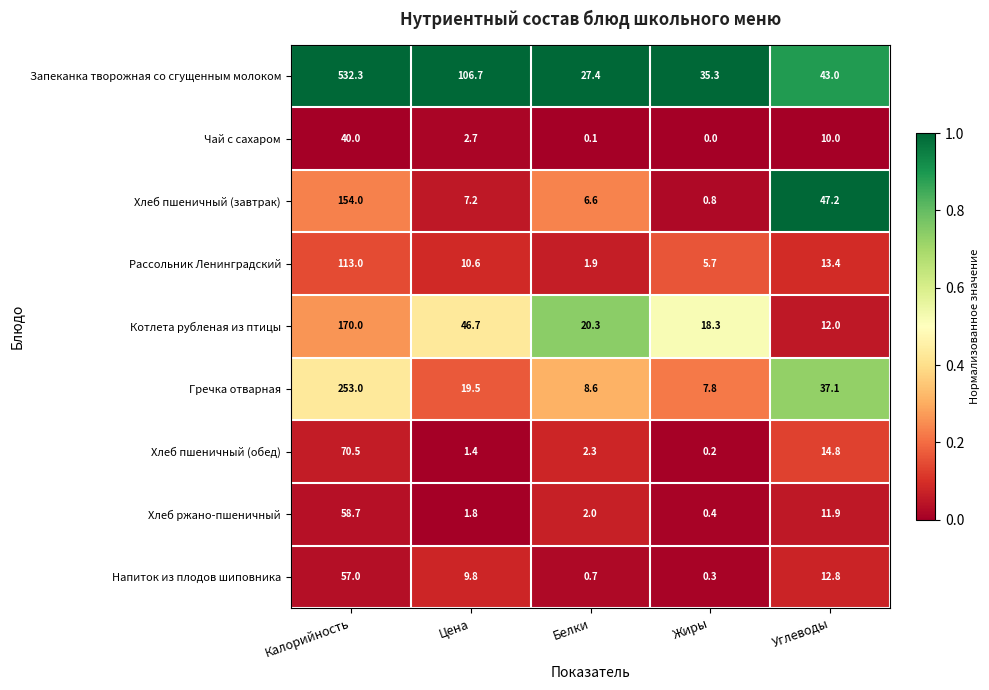

The value of Гречка отварная at Цена is 19.5. True or false?

True